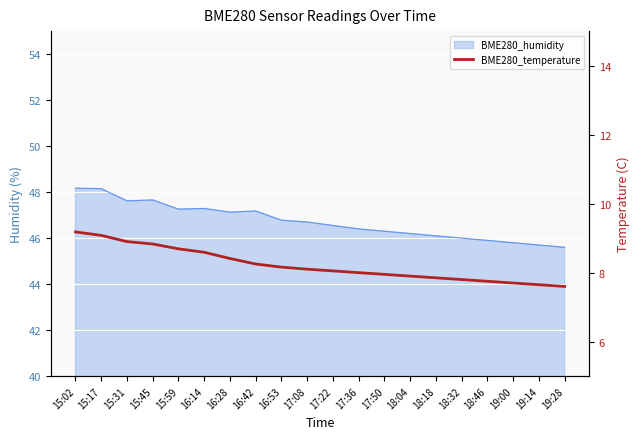

Count the number of categories in the chart.

20